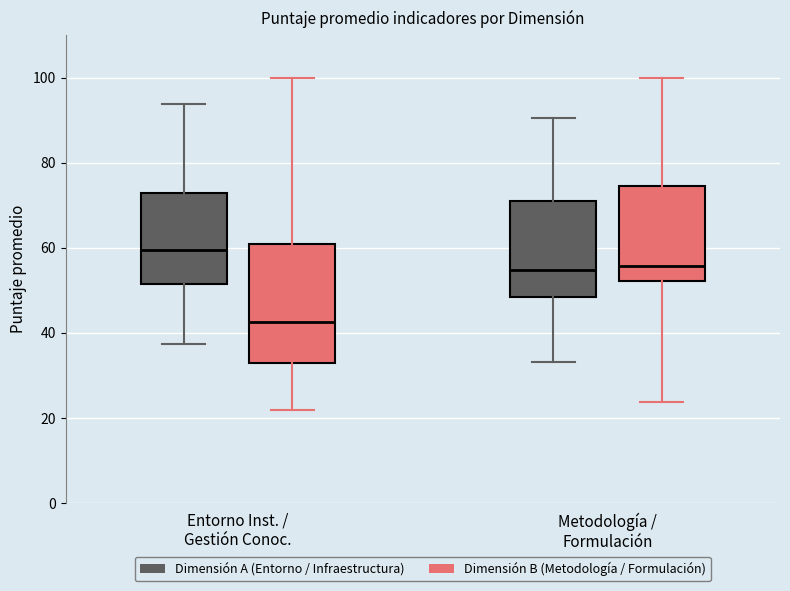

Which box's median line is the lowest?

Entorno Inst. / Gestión Conoc. (Dimensión B (Metodología / Formulación))